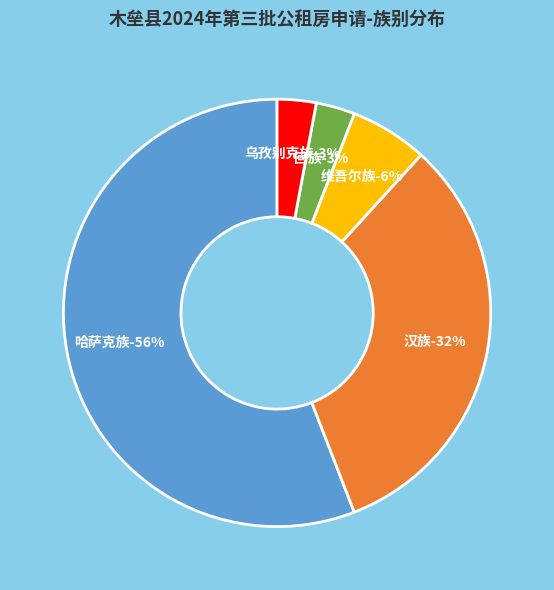

To the nearest percent, what is the combined percentage of 回族 and 维吾尔族?

9%